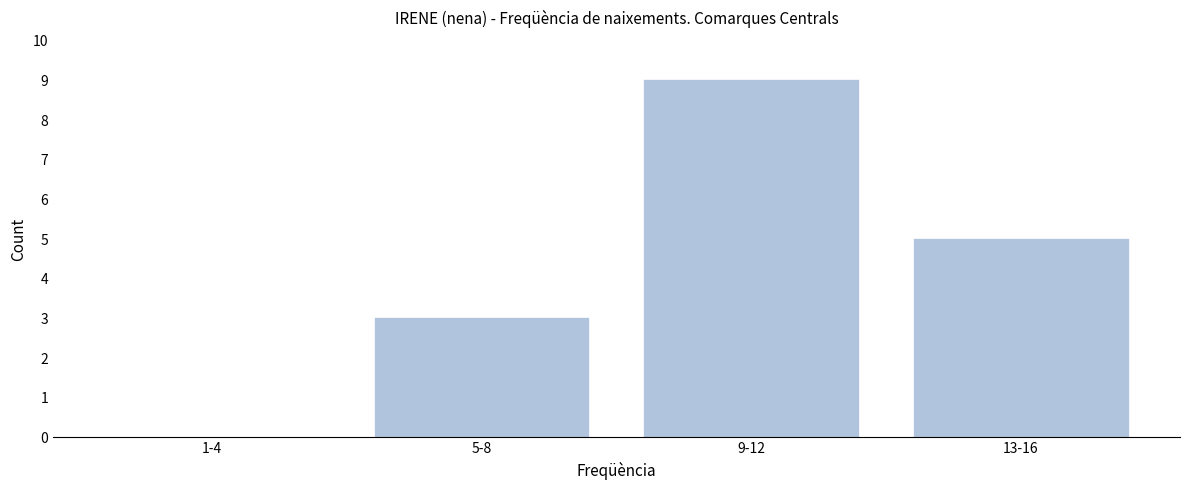

Reading left to right, transcribe all the data shown in this chart.

1-4=0	5-8=3	9-12=9	13-16=5